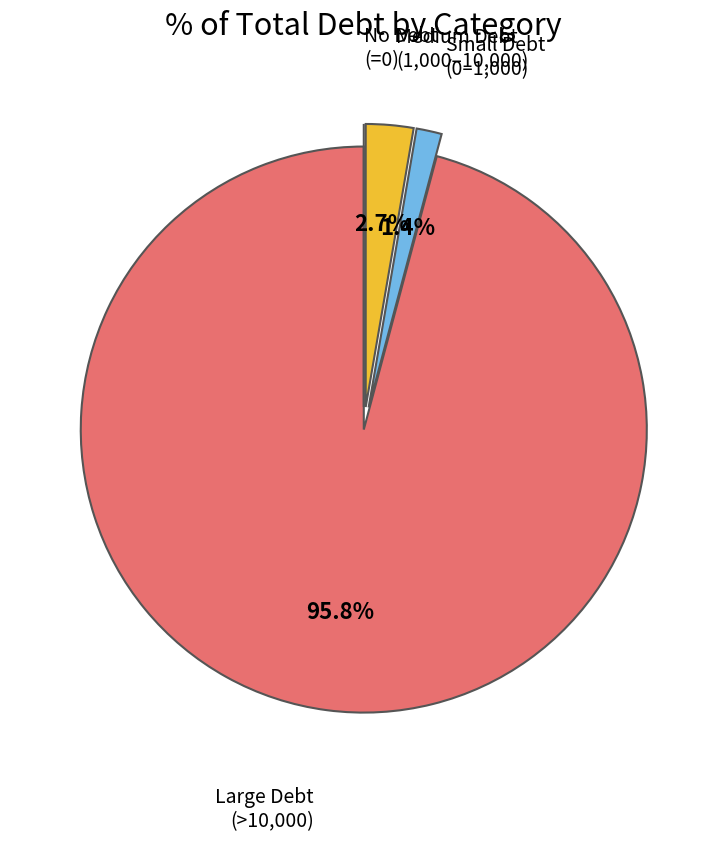

Is there any slice that represents more than half of the pie?

Yes